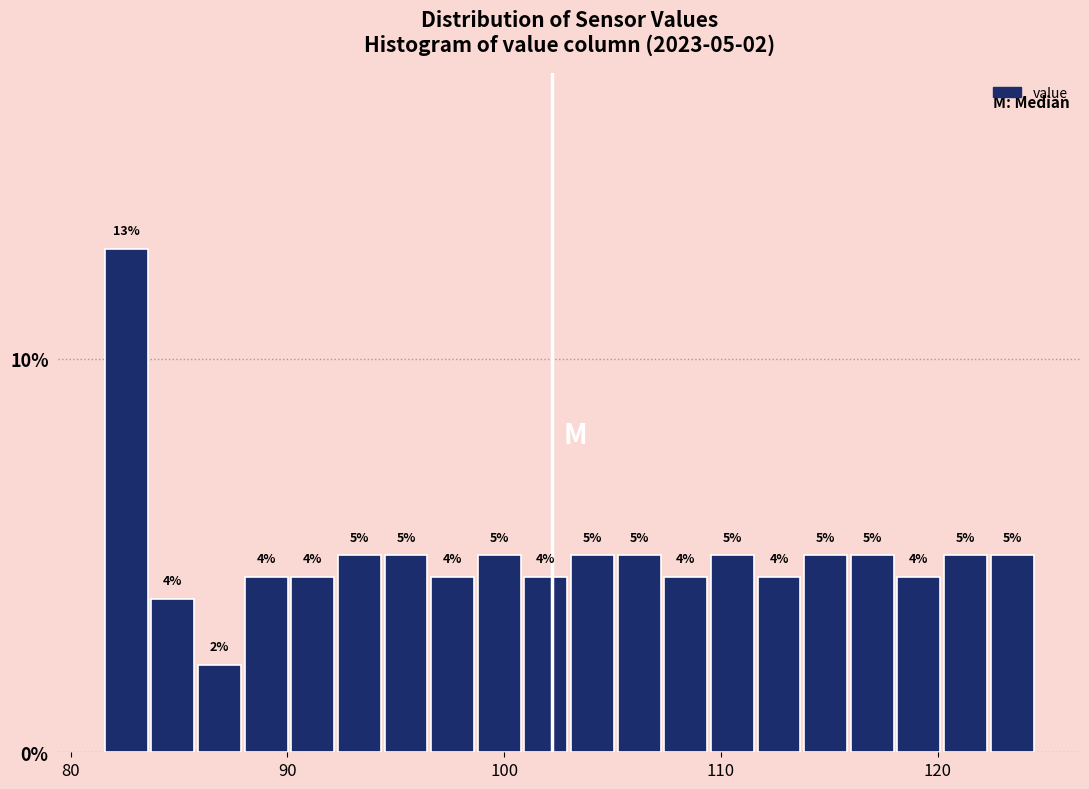

Around what value on the x-axis is the tallest bar? Give the approximate position of its centre, as read against the axis.

83